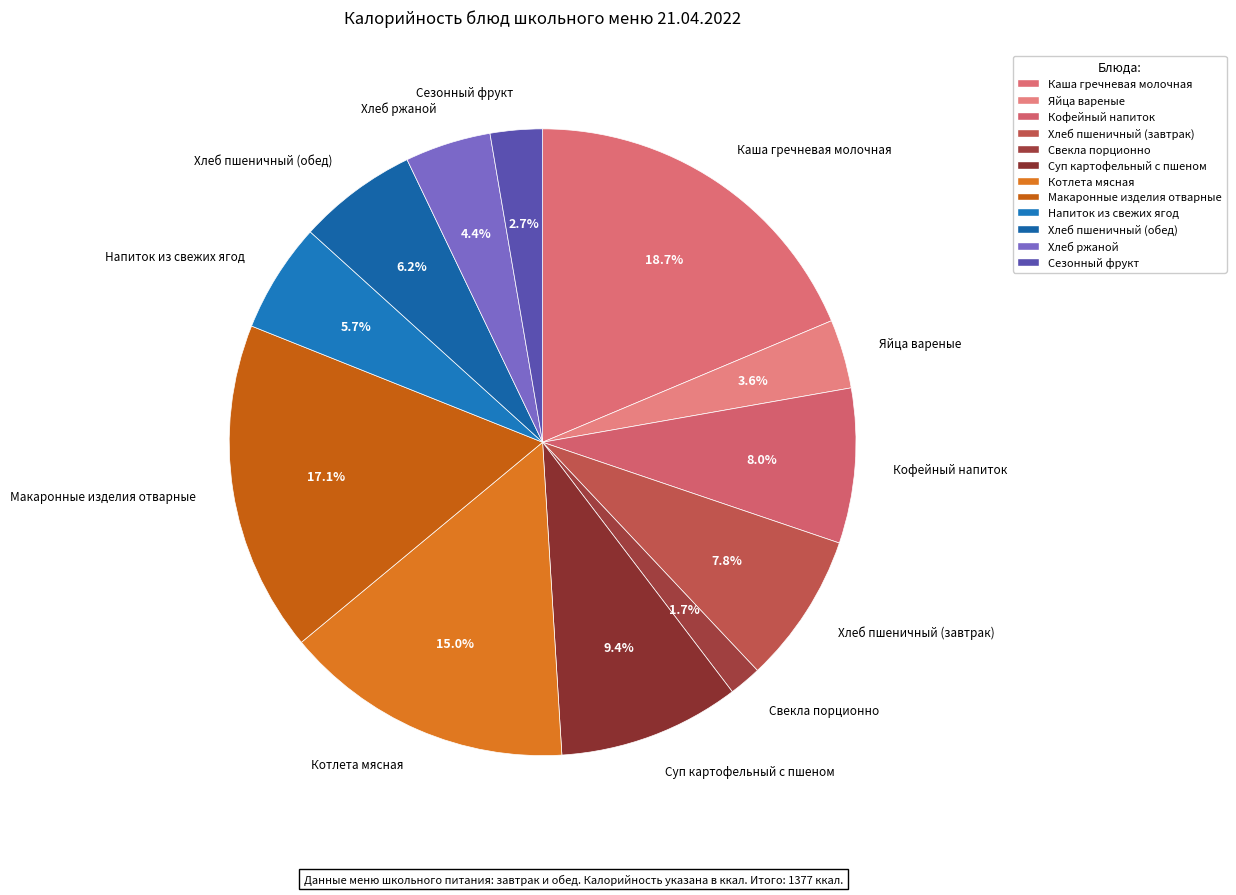

How many slices are in this pie chart?

12